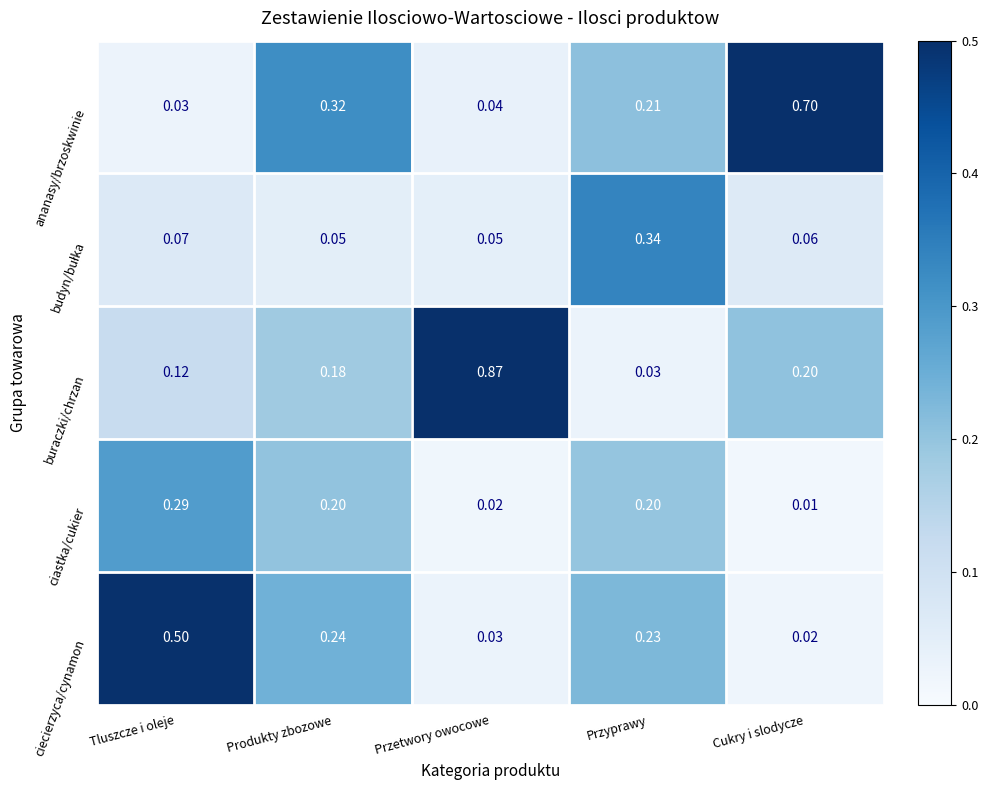

Which series has the largest range (max minus min)?

buraczki/chrzan